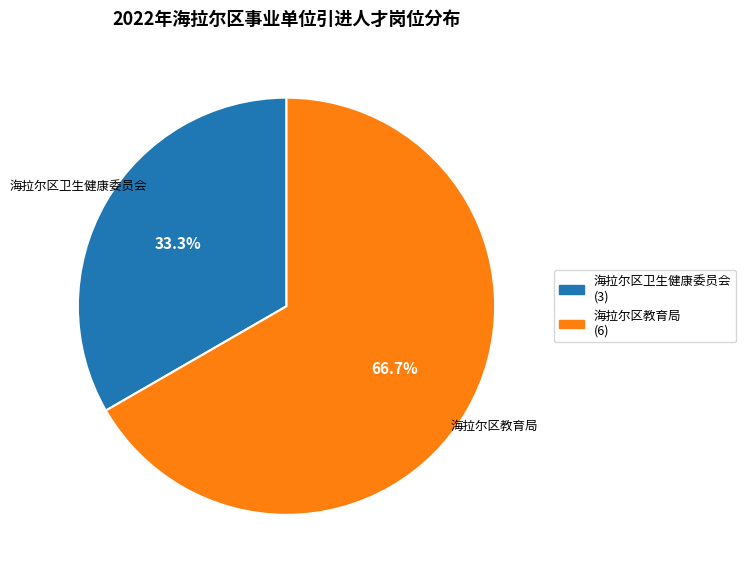

What percentage is the 海拉尔区卫生健康委员会 slice, to the nearest percent?

33%